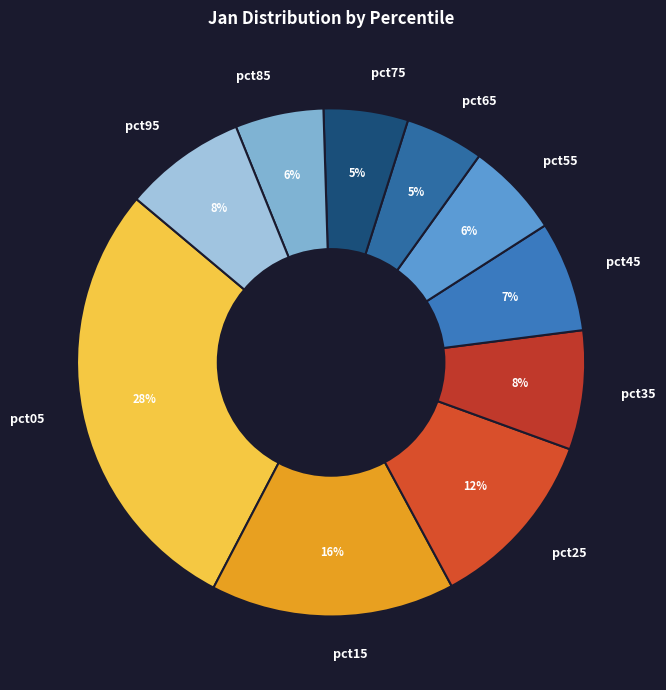

Is there a majority slice in this chart?

No